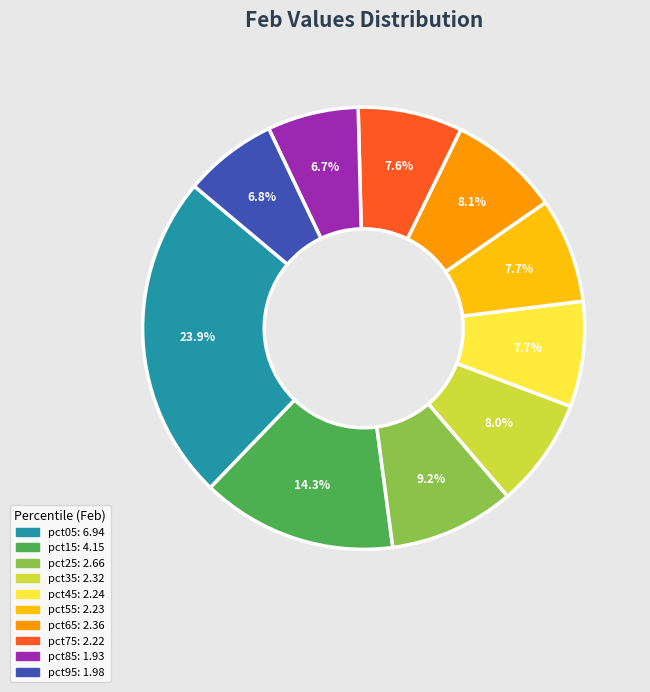

To the nearest percent, what portion does pct65 represent?

8%